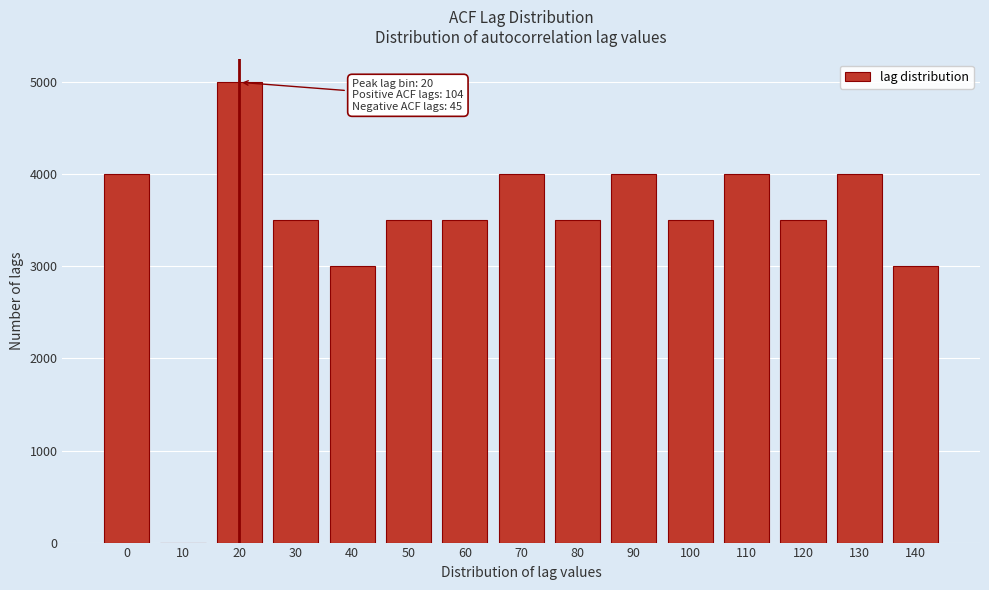

Reading left to right, extract all data points from this chart.

0=4000	10=0	20=5000	30=3500	40=3000	50=3500	60=3500	70=4000	80=3500	90=4000	100=3500	110=4000	120=3500	130=4000	140=3000